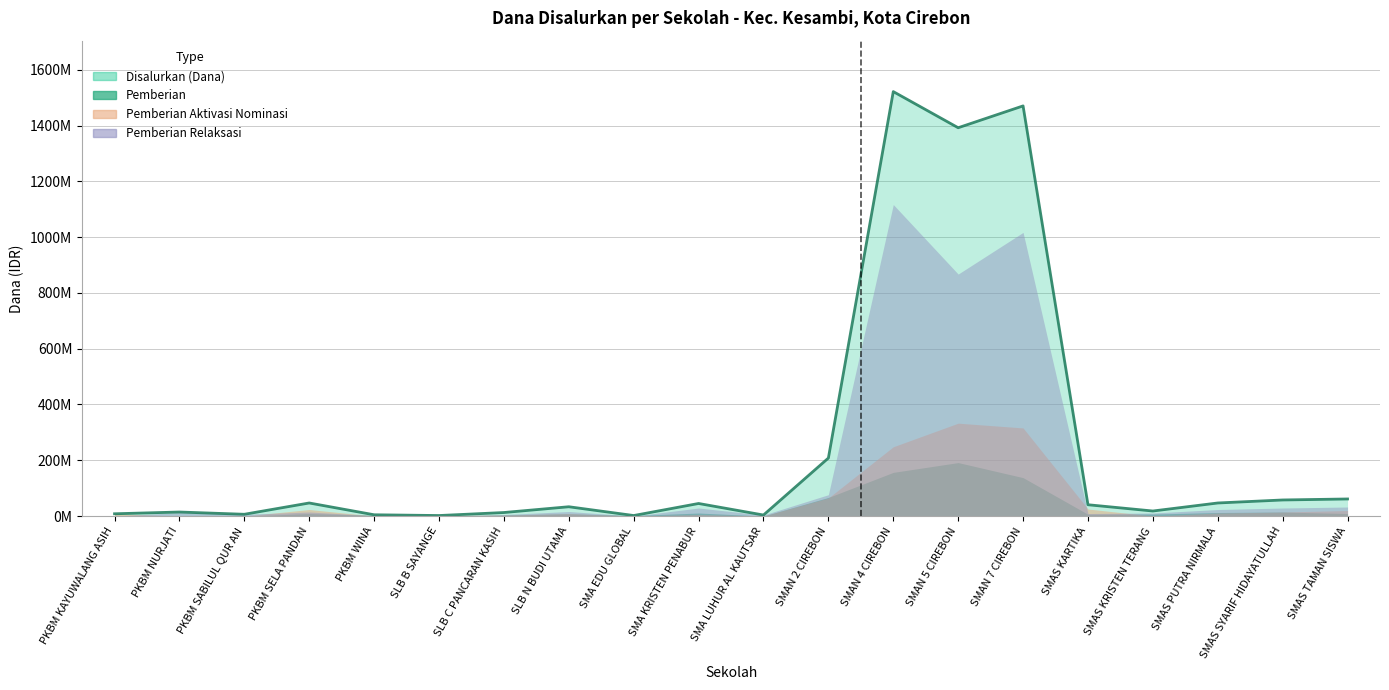

What is the difference between the highest and lowest values at PKBM KAYUWALANG ASIH?

8100000